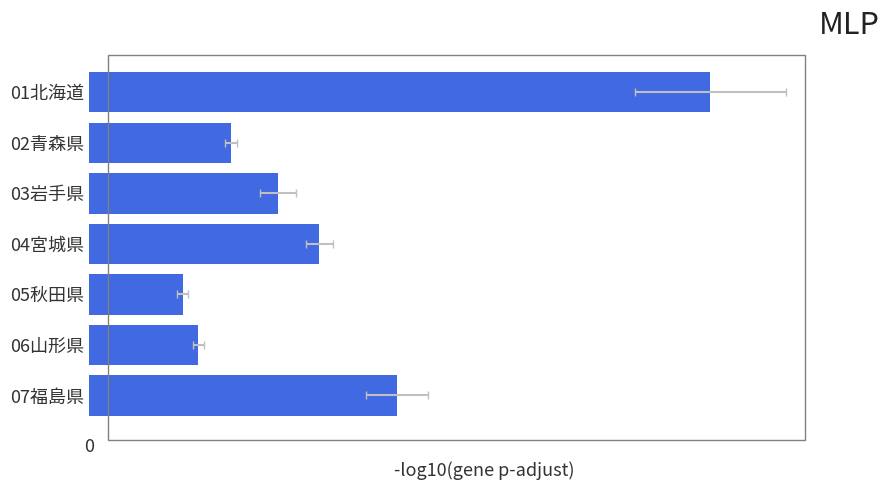

What is the value of the 6th bar from the left?

1.0